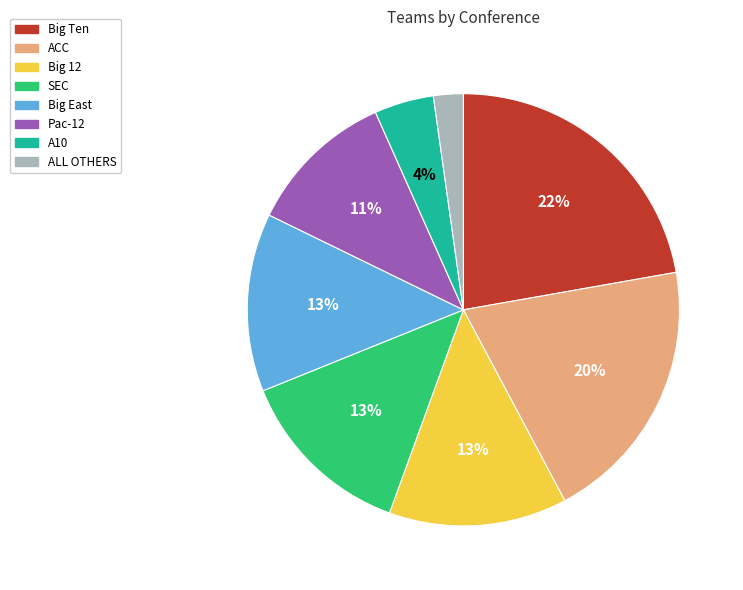

Count the number of slices in the pie.

8